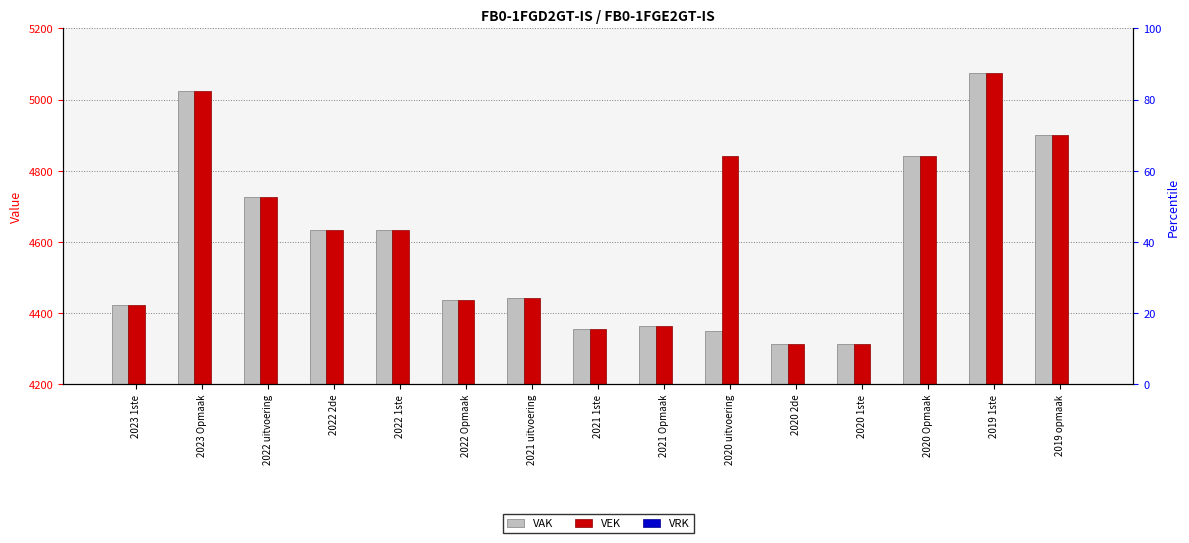

Between 2022 2de and 2021 1ste, which series saw the biggest shift?

VAK